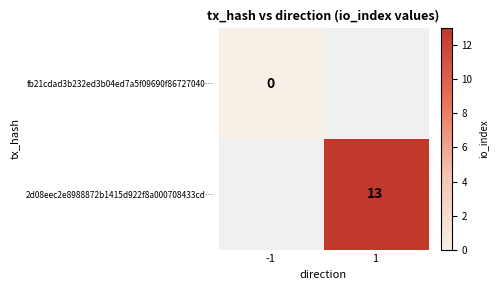

At which label does fb21cdad3b232ed3b04ed7a5f09690f86727040… reach its peak?

-1